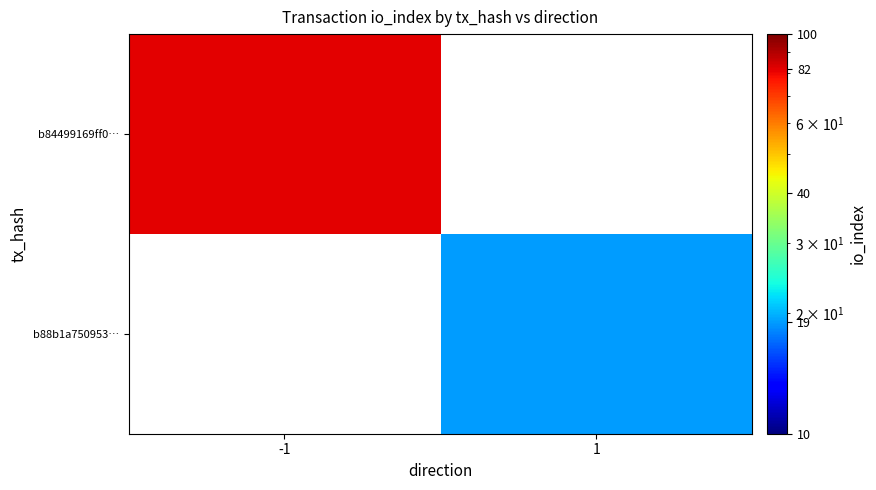

How many data points does each series have?

2